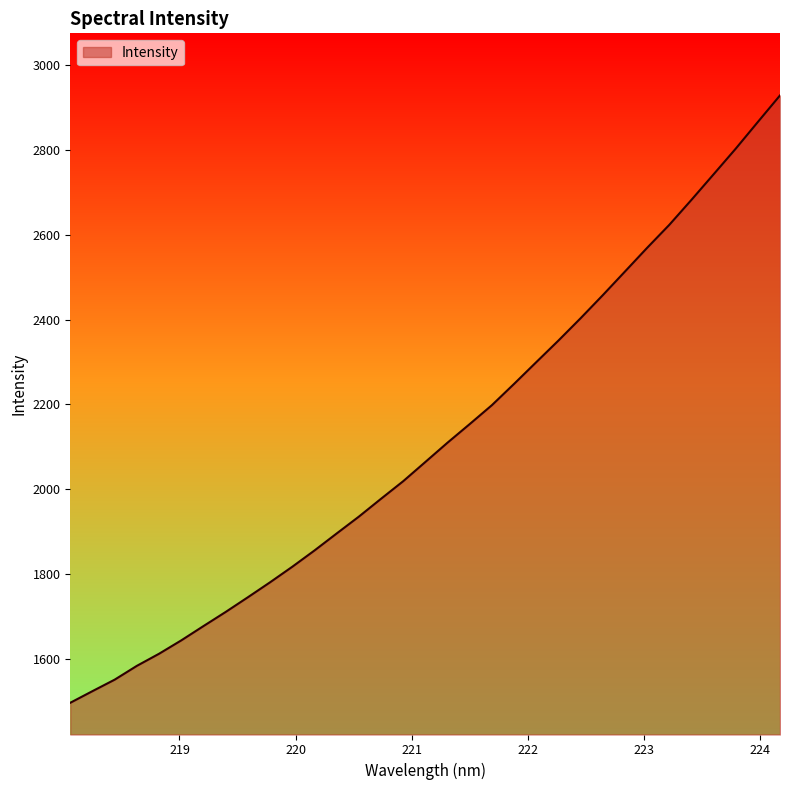

What is the difference between the maximum and minimum values?

1431.8